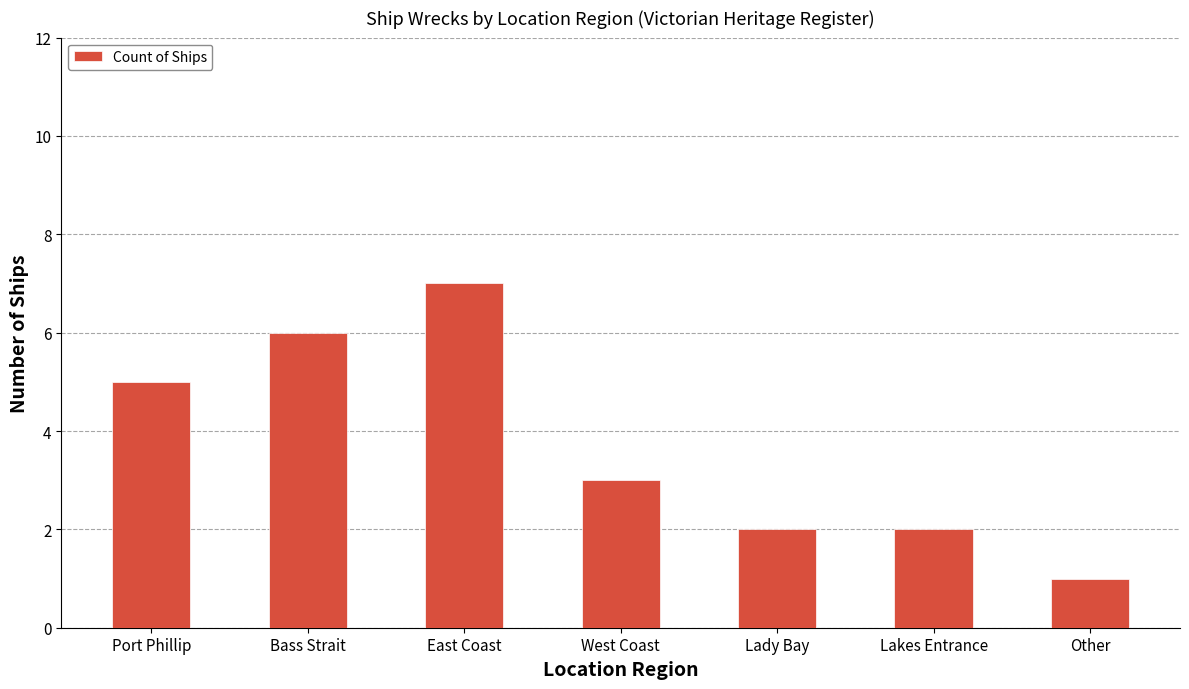

The chart shows a value of 4 at West Coast. True or false?

False